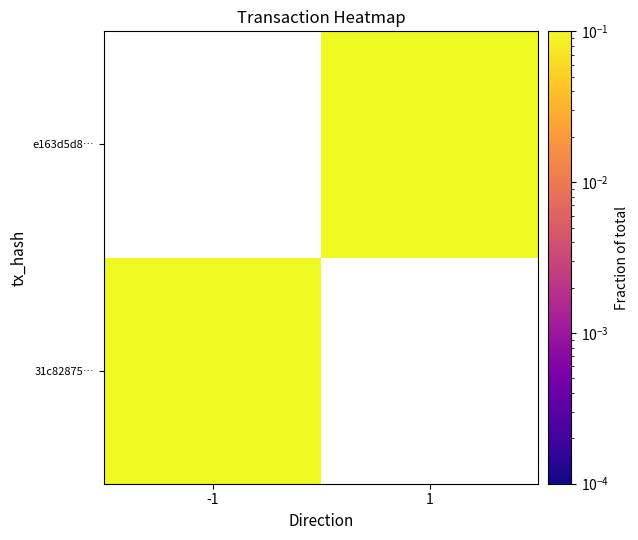

Which category has the highest value across all series?

1